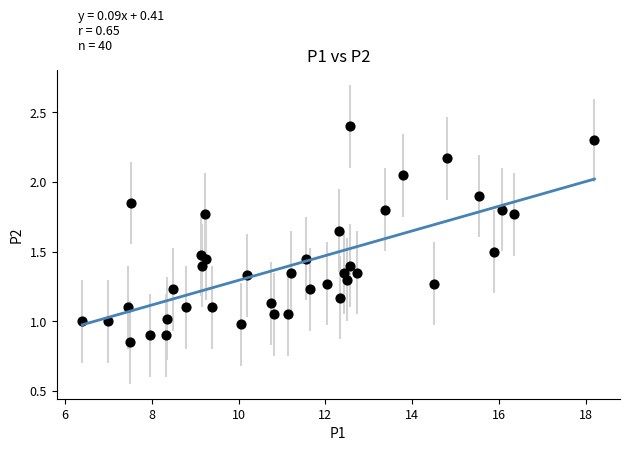

What is the range of X values (max minus min)?

11.8